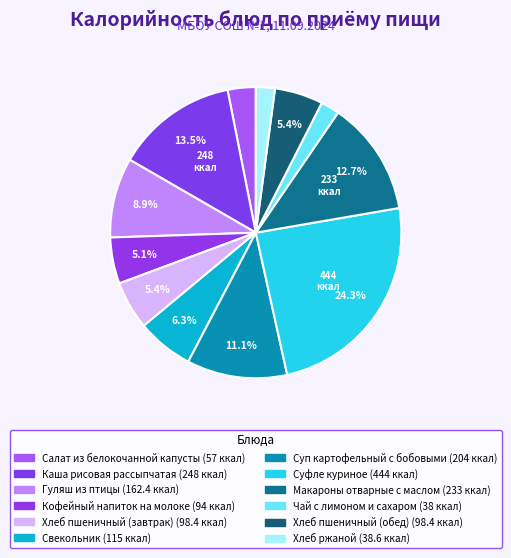

True or false: Каша рисовая рассыпчатая accounts for 14% of the total.

True